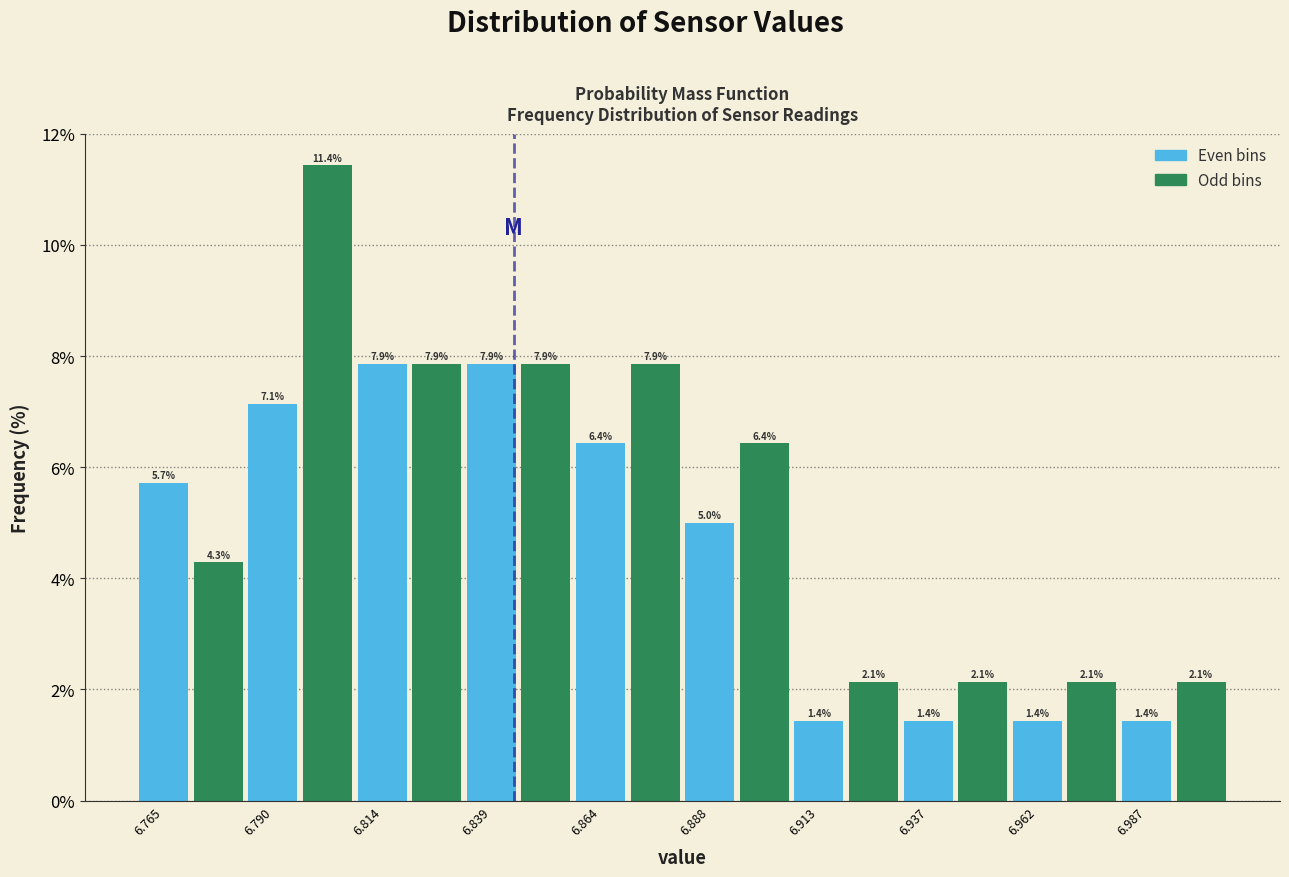

Around what value on the x-axis is the tallest bar? Give the approximate position of its centre, as read against the axis.

6.800